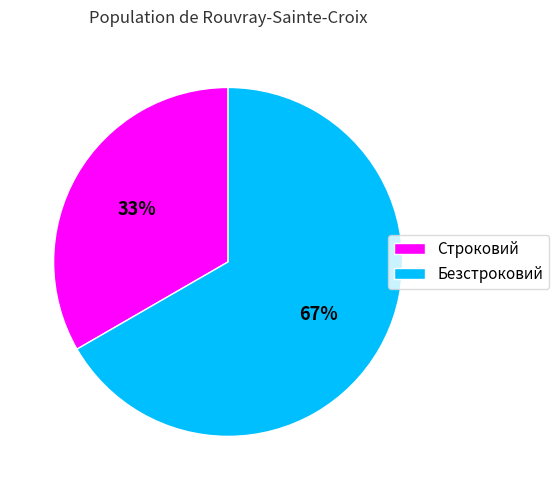

Approximately how many times larger is the value at Безстроковий compared to Строковий?

2.0